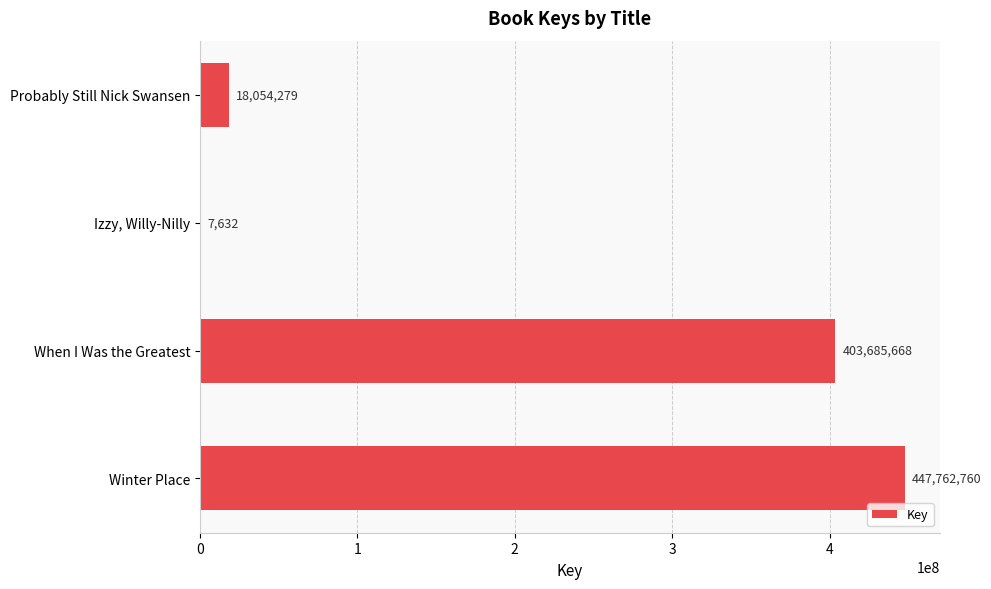

Reading top to bottom, list all the values displayed in this chart.

Probably Still Nick Swansen=18054279	Izzy, Willy-Nilly=7632	When I Was the Greatest=403685668	Winter Place=447762760